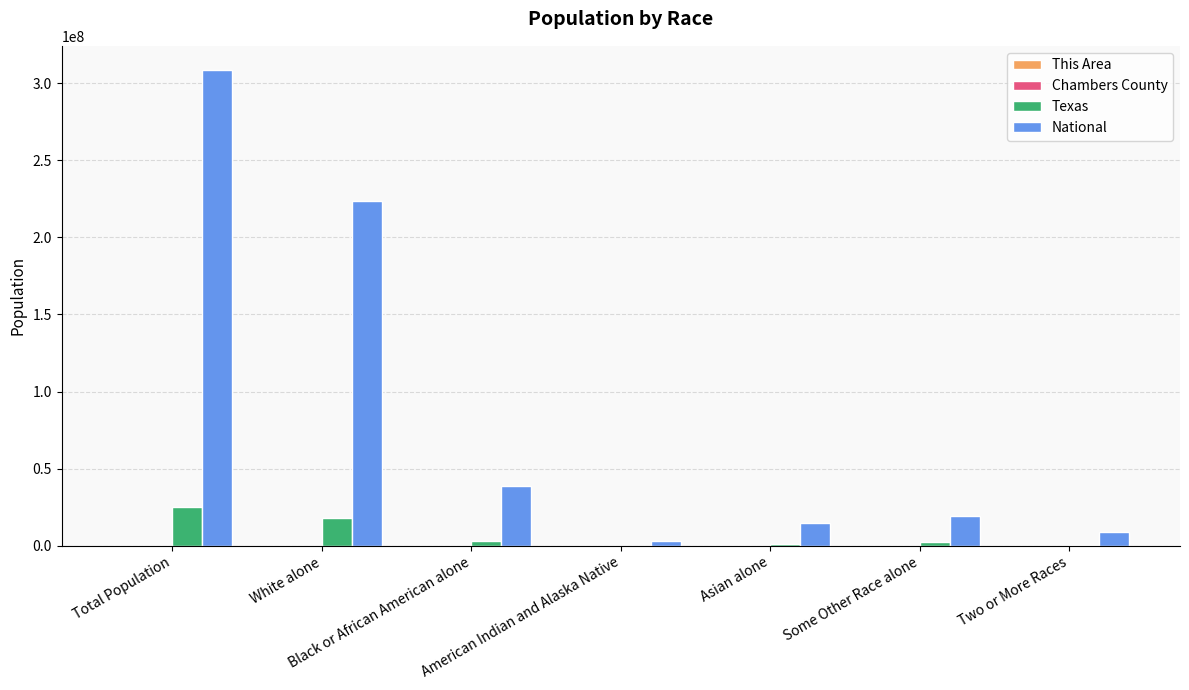

True or false: National has a value of 31723088 at Some Other Race alone.

False